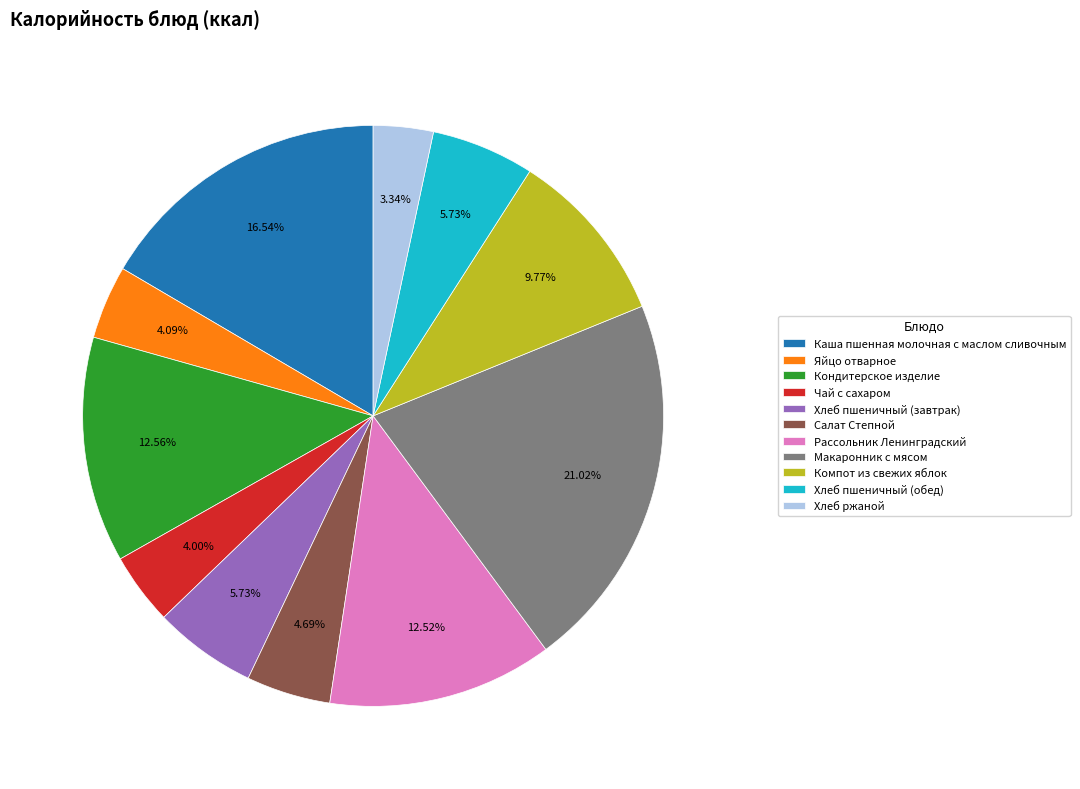

What is the smallest slice in the pie chart?

Хлеб ржаной